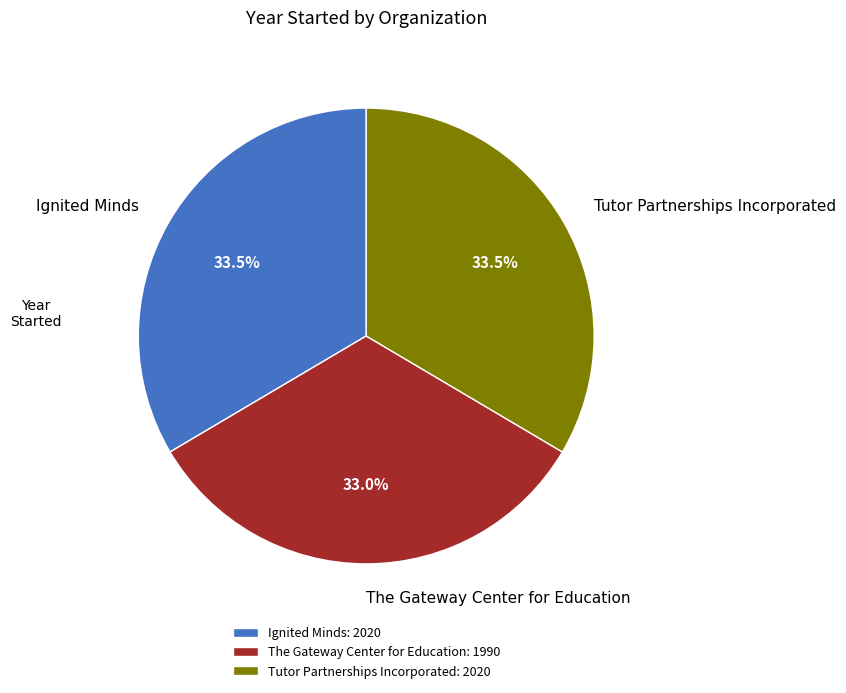

Does Tutor Partnerships Incorporated represent more than half of the total?

No